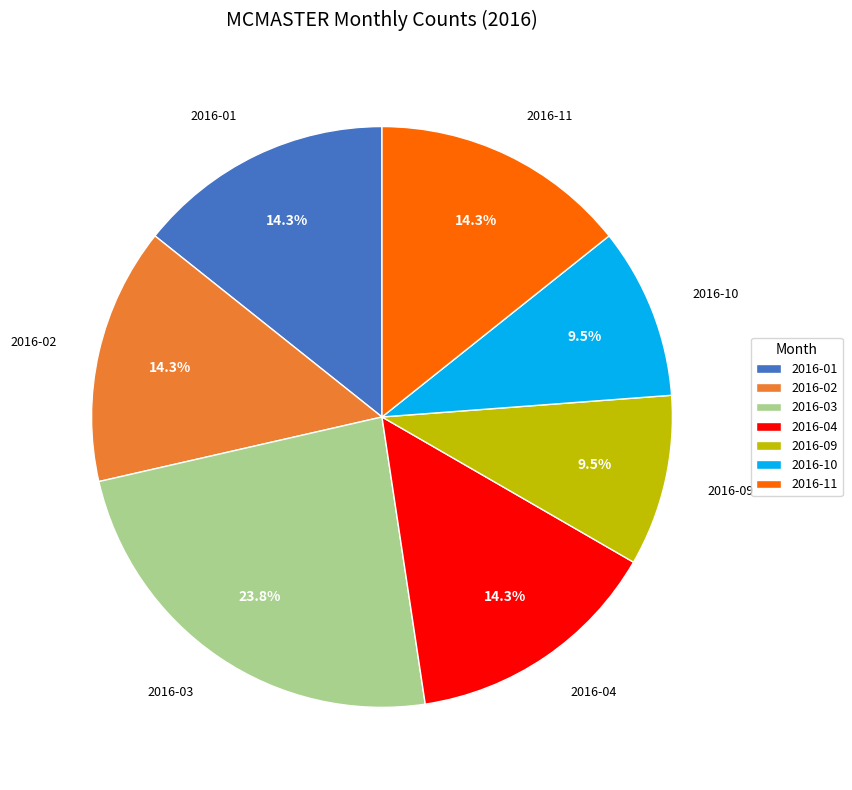

True or false: 2016-03 accounts for 24% of the total.

True